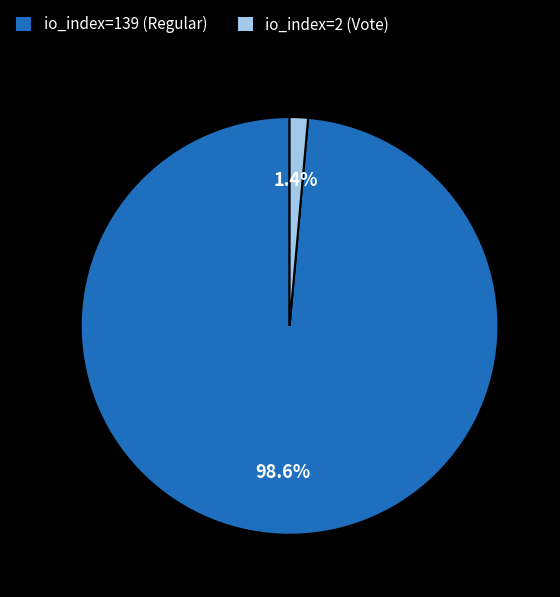

Between io_index=139 (Regular) and io_index=2 (Vote), which is larger?

io_index=139 (Regular)